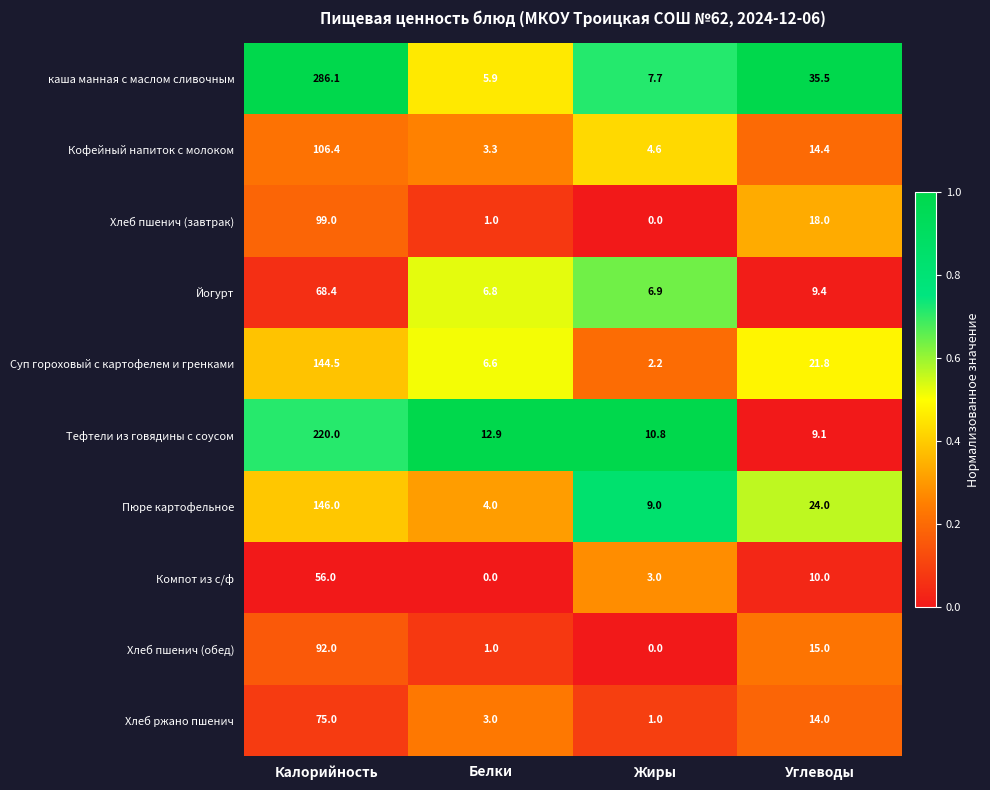

At which label is Кофейный напиток с молоком closest to 54?

Углеводы